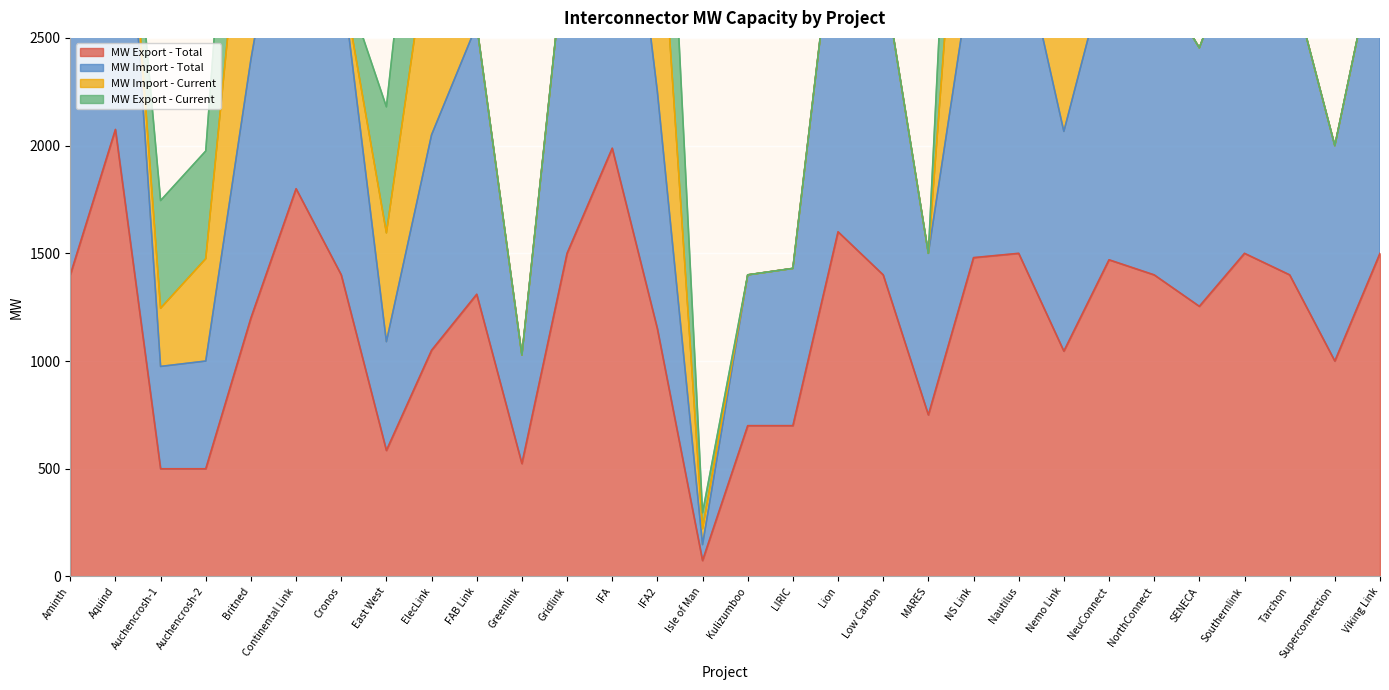

Between ElecLink and NorthConnect, which series saw the biggest shift?

MW Import - Total